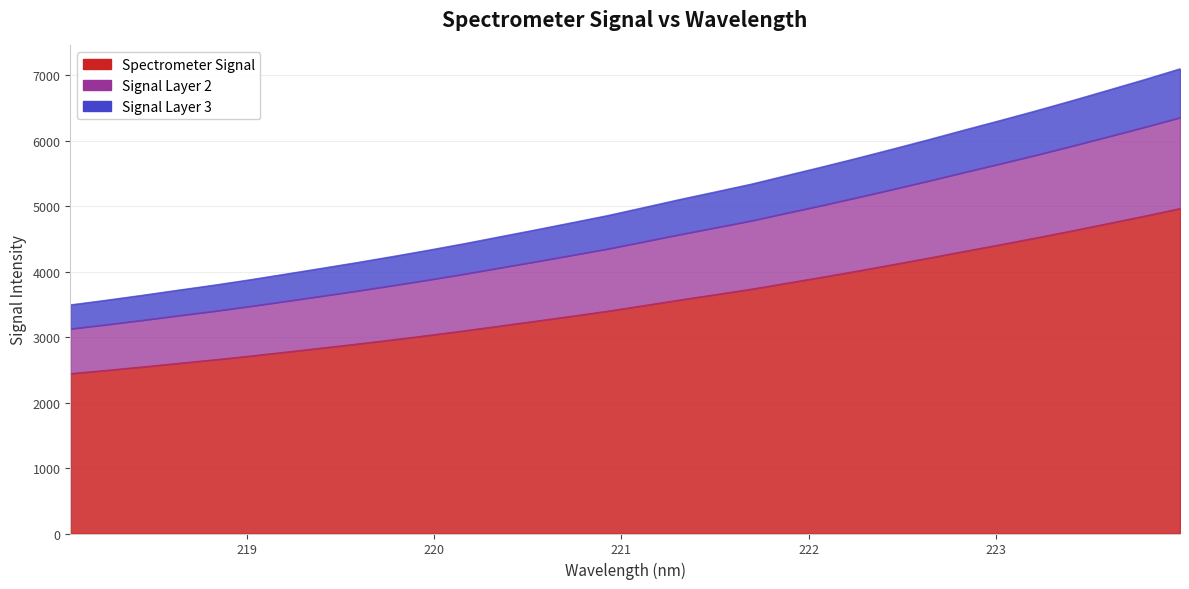

How many data points are above 3482?

16